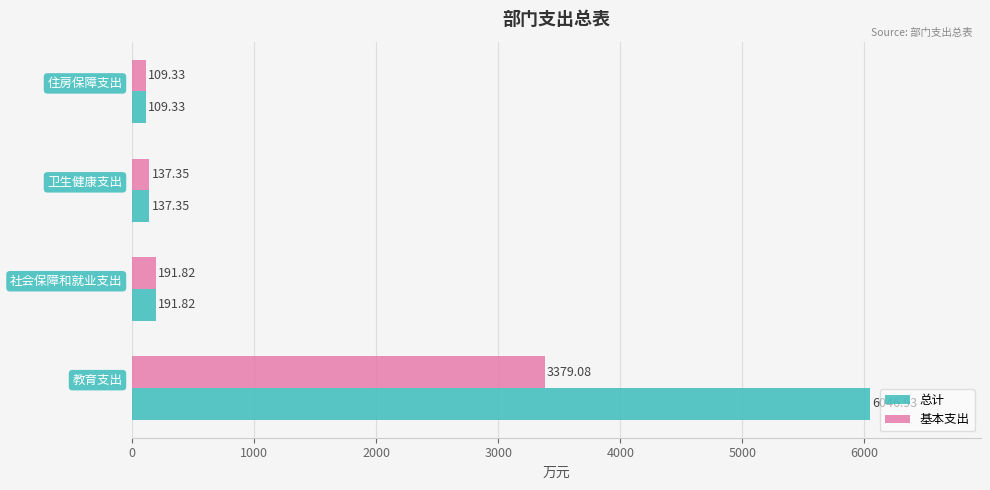

What is the difference between the second highest and minimum values in the 总计 series?

82.5